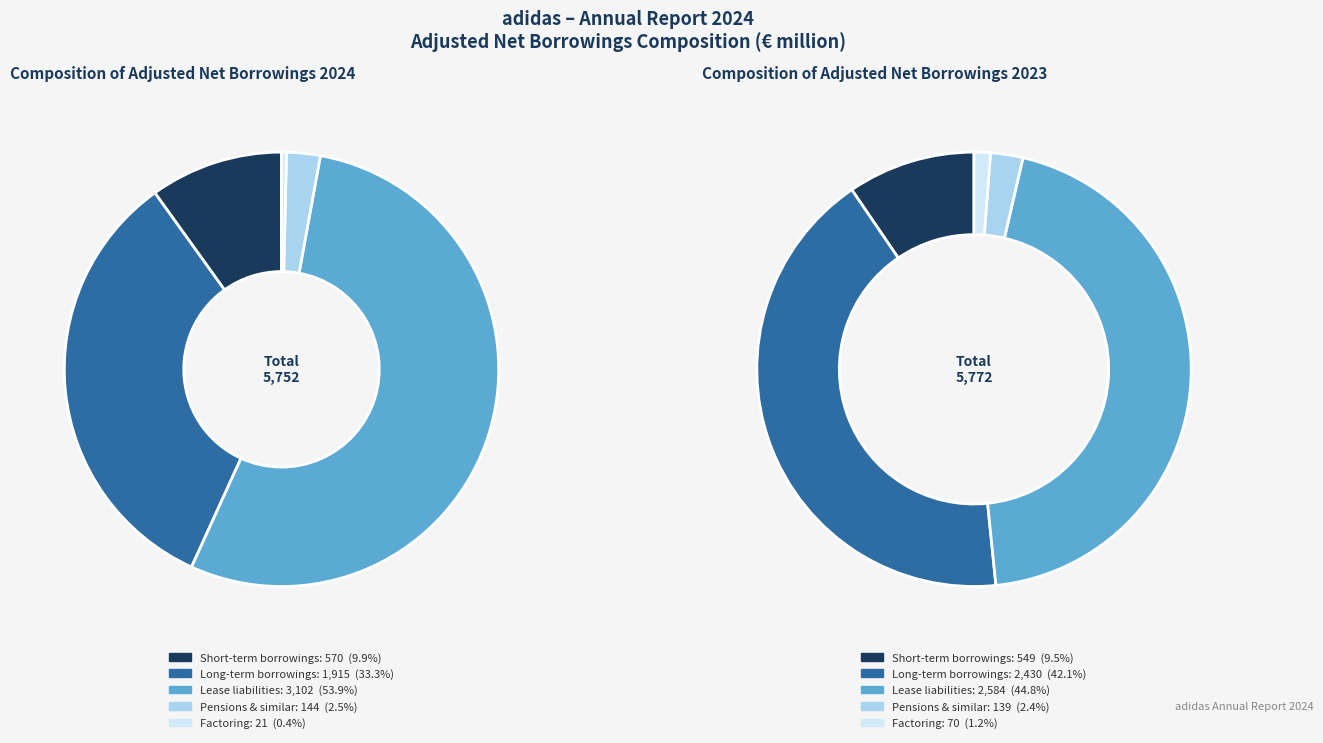

Which slice represents more than half of the pie?

Lease liabilities